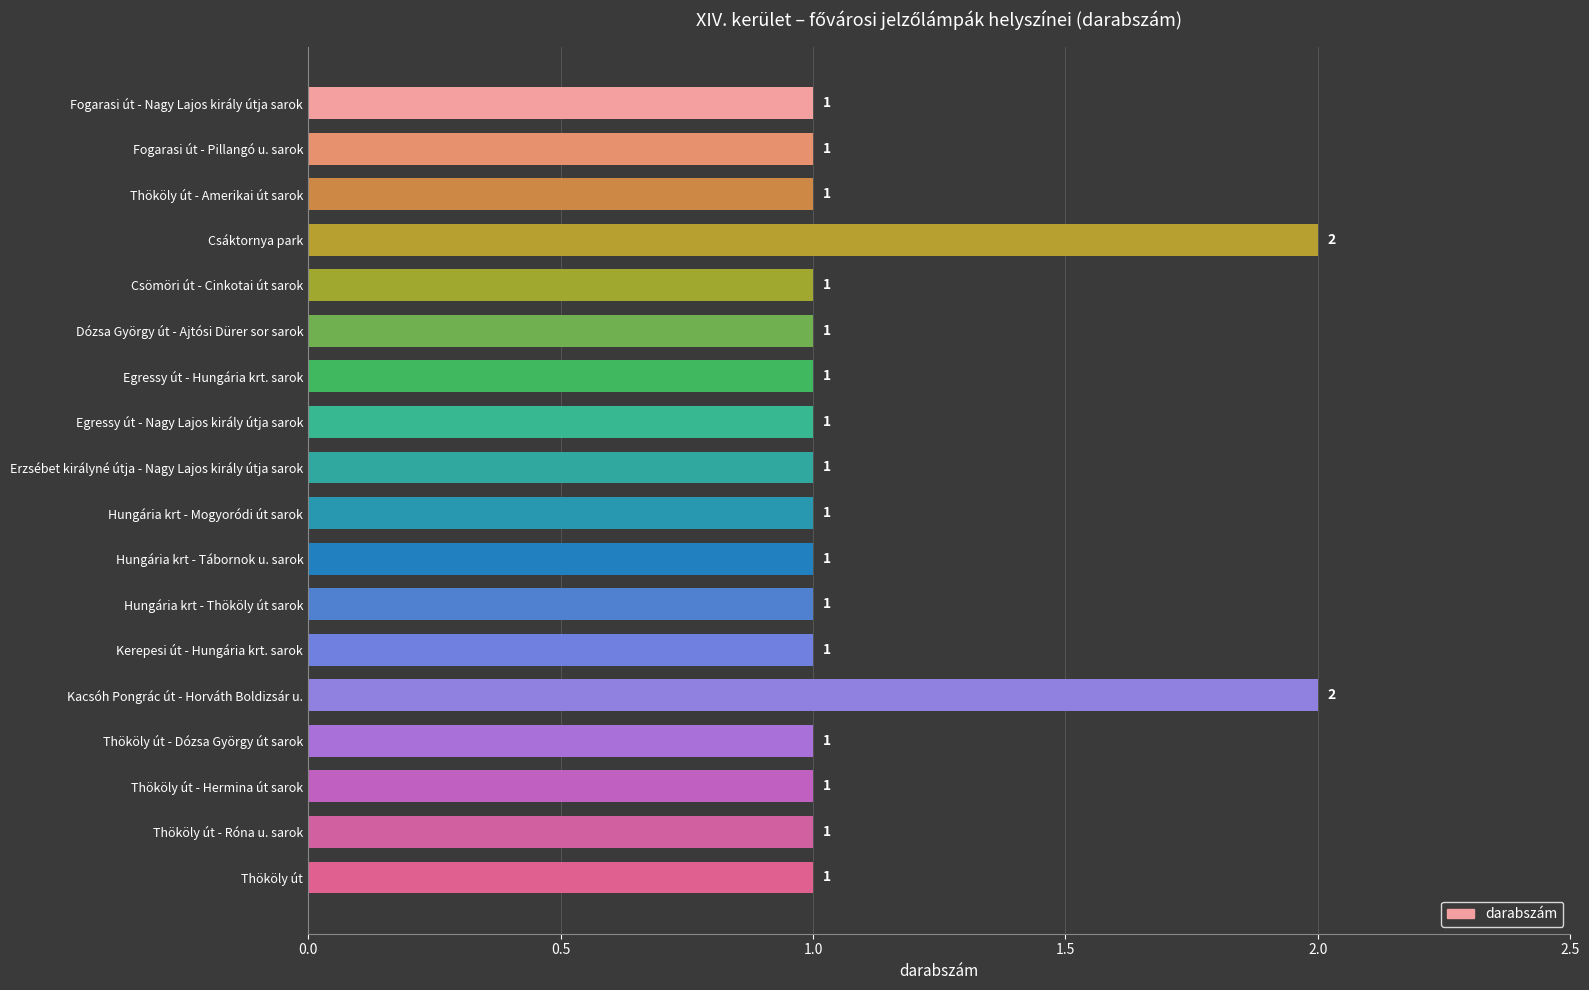

What is the sum of all values?

20